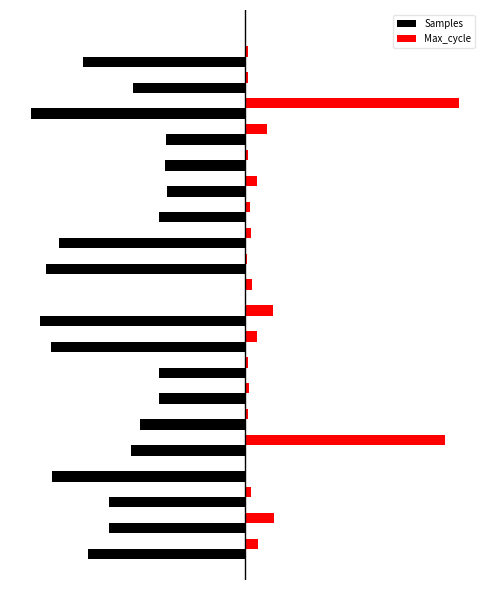

What are all the series names shown in the legend?

Samples, Max_cycle